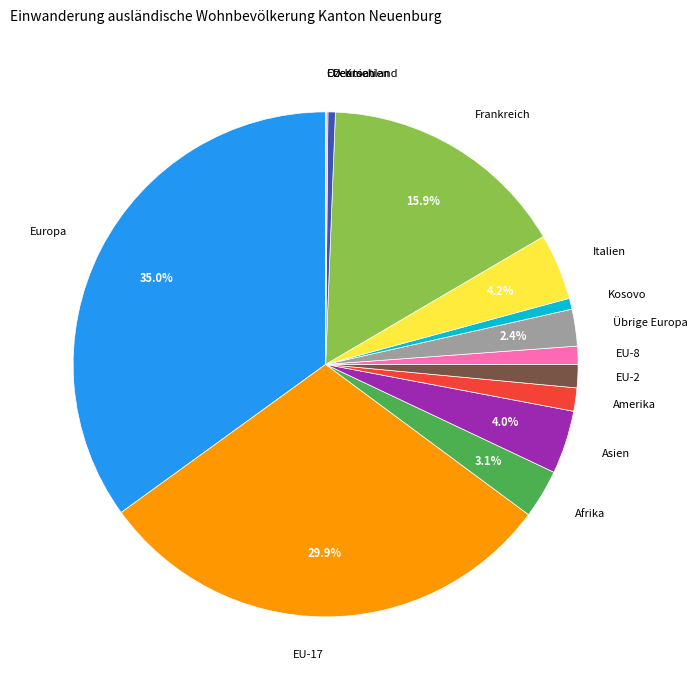

What is the largest slice in the pie chart?

Europa